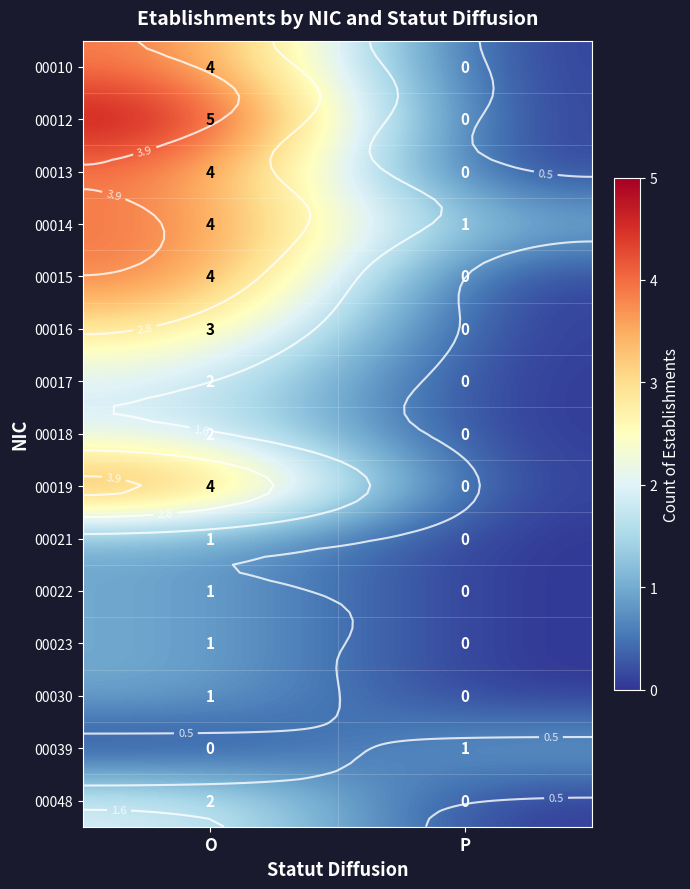

The 00014 series shows 7 at O. True or false?

False